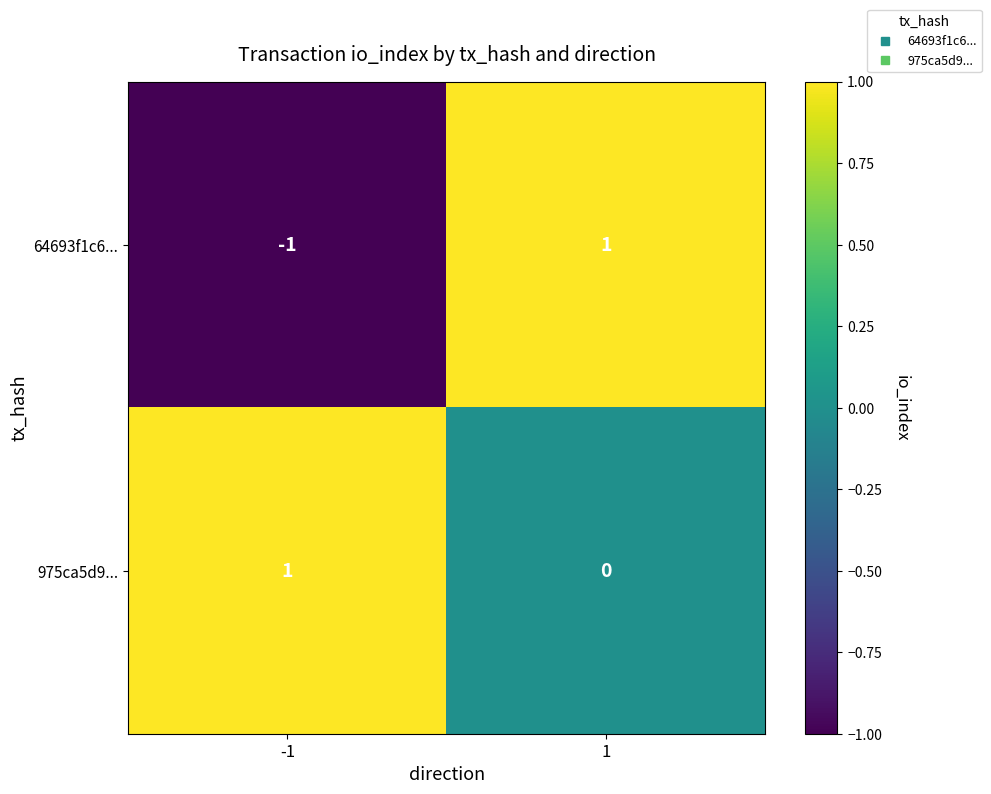

Which label corresponds to the smallest value in the chart?

-1